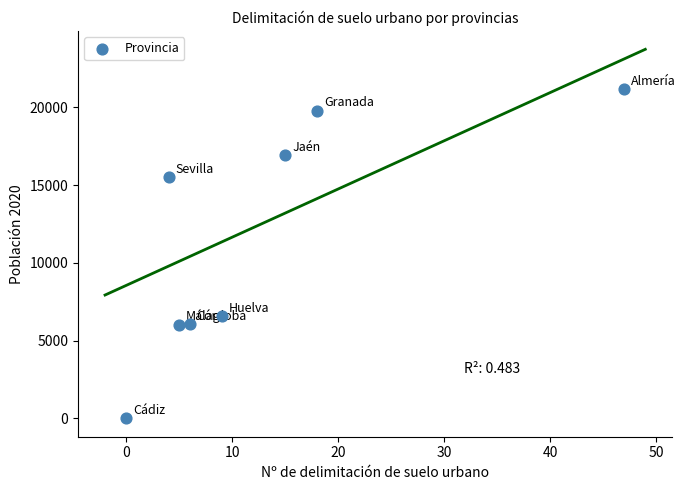

What Y value in the scatter plot is closest to 10585?

6581